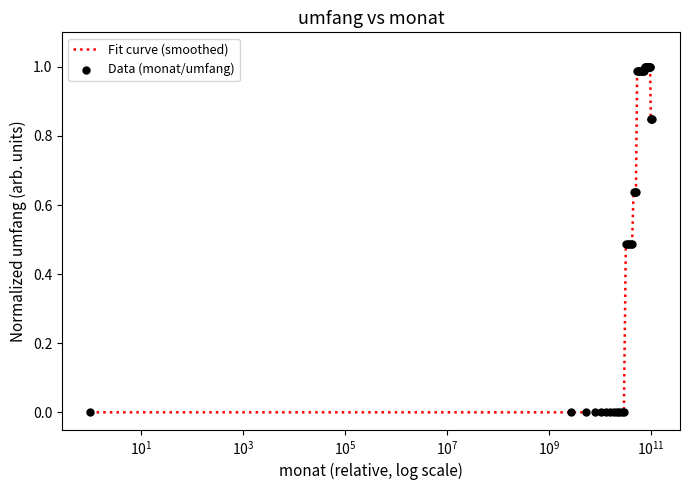

What is the maximum value shown in the chart?

1.0